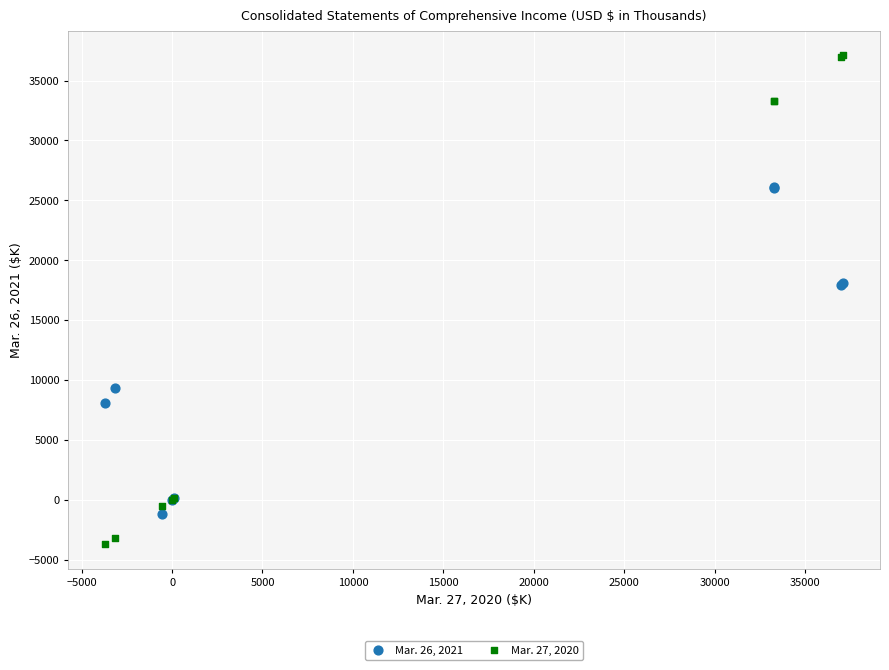

Which series has the widest spread of Y values?

Mar. 27, 2020